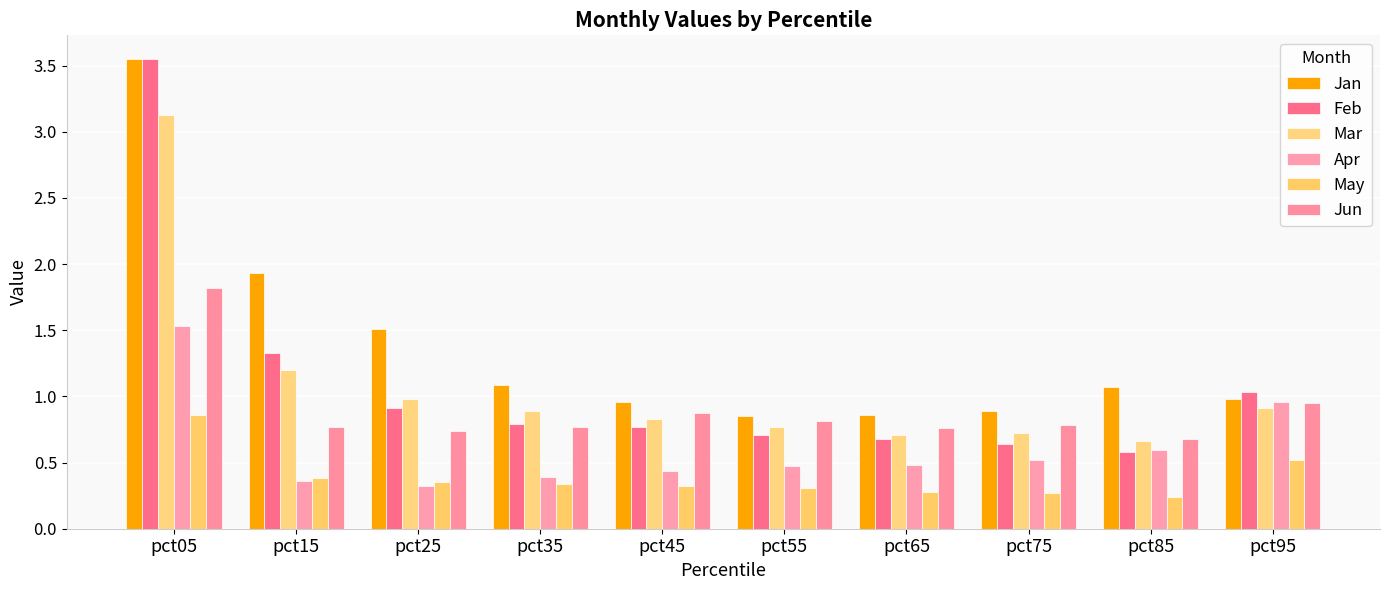

At which label is Apr closest to 0?

pct25